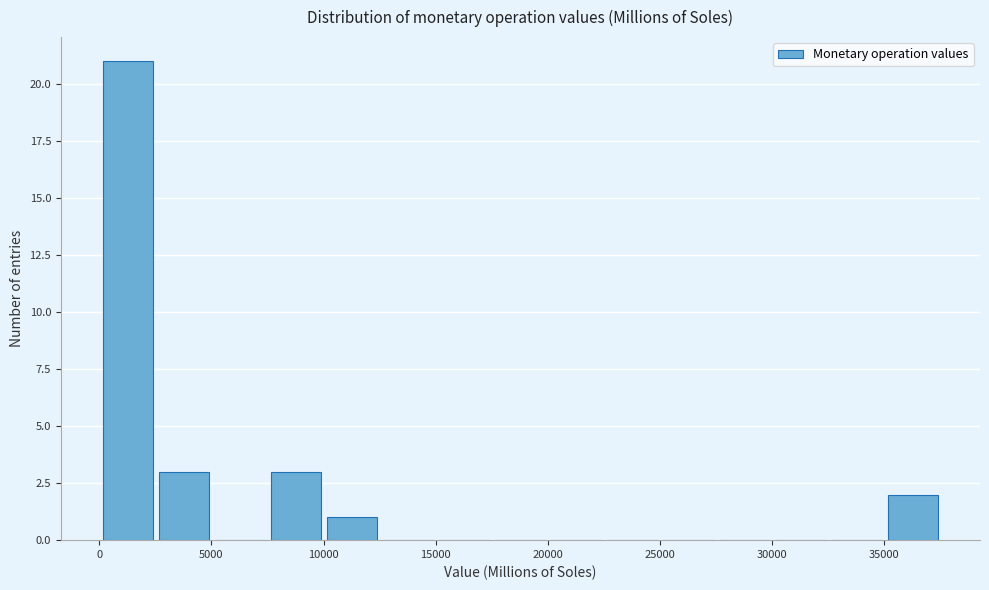

Reading left to right, transcribe this chart: for each bar, give the range it covers on the x-axis and its height. Neither the bar edges nor the heights are printed on the chart, so give them approximately, as read against the axes.

0 to 2500: 21
2500 to 5000: 3
5000 to 7500: 0
7500 to 10000: 3
10000 to 12500: 1
12500 to 15000: 0
15000 to 17500: 0
17500 to 20000: 0
20000 to 22500: 0
22500 to 25000: 0
25000 to 27500: 0
27500 to 30000: 0
30000 to 32500: 0
32500 to 35000: 0
35000 to 37500: 2